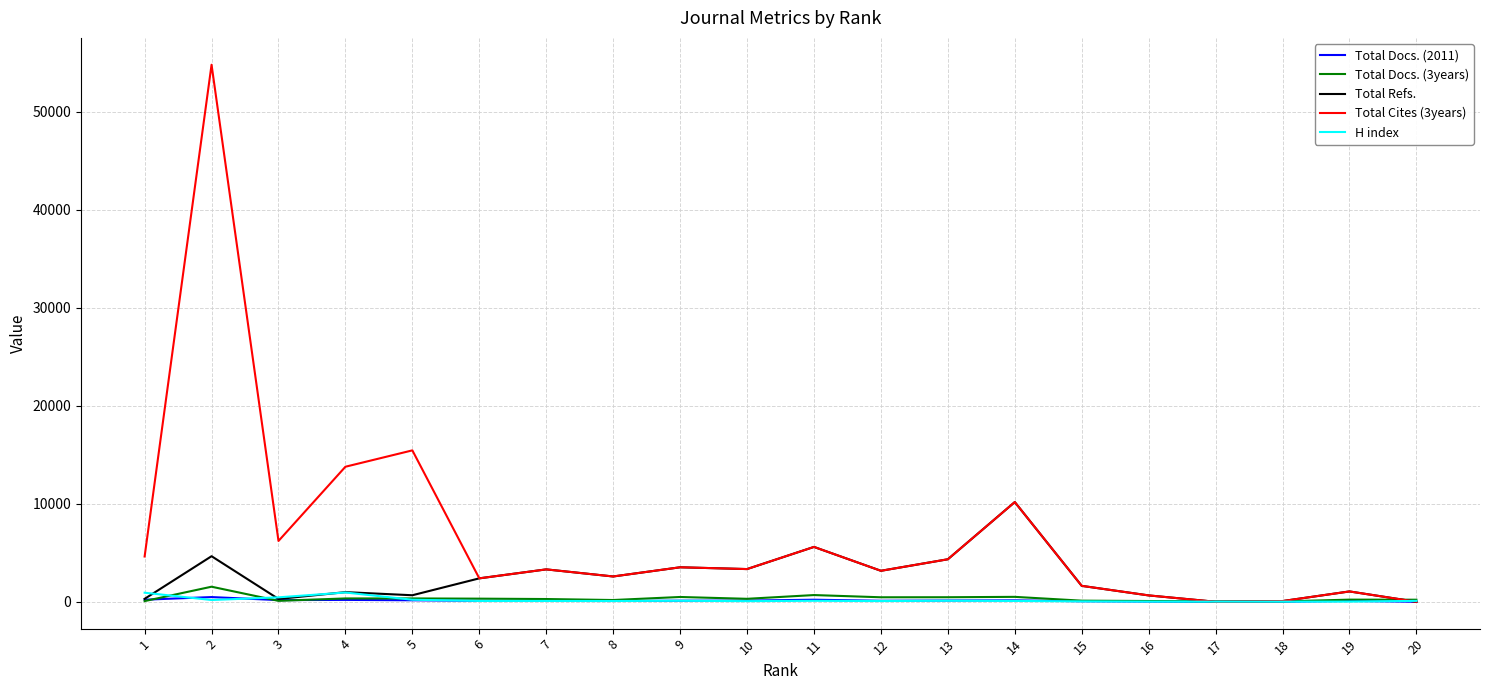

Which series has the largest total across all categories?

Total Cites (3years)